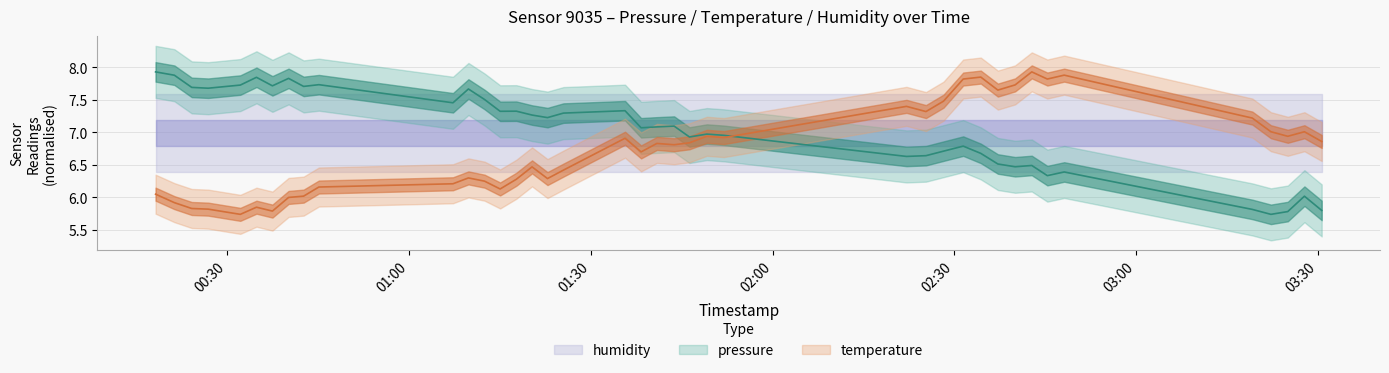

Is the value of pressure at 36 greater than the value of temperature at 14?

No